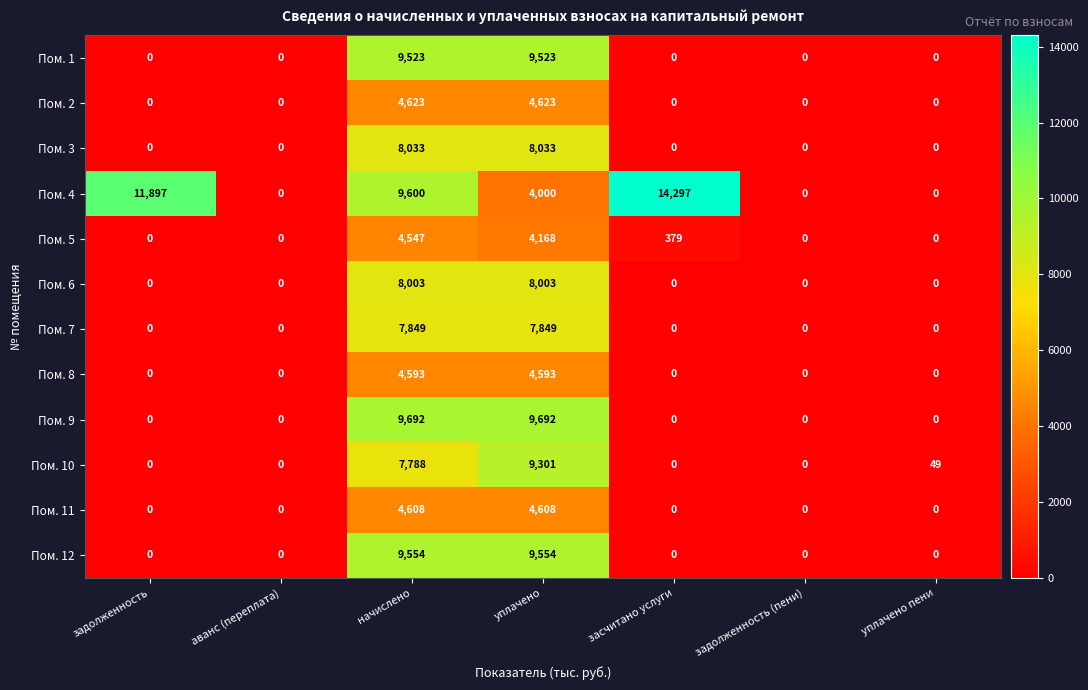

Rank the series at начислено from lowest to highest value.

Пом. 5, Пом. 8, Пом. 11, Пом. 2, Пом. 10, Пом. 7, Пом. 6, Пом. 3, Пом. 1, Пом. 12, Пом. 4, Пом. 9